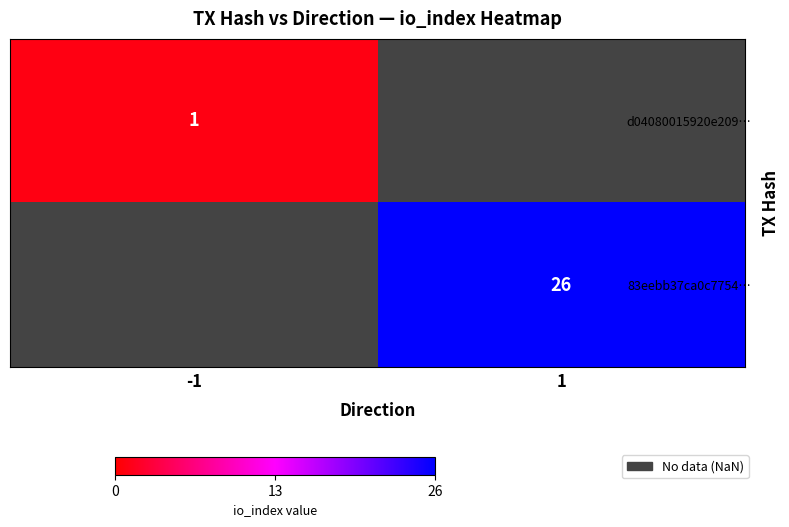

How many positive values does the 83eebb37ca0c7754… series have?

1